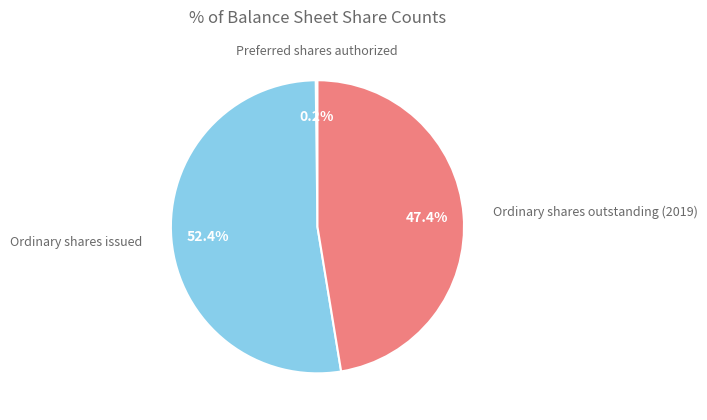

Which category has the biggest portion of the pie?

Ordinary shares issued